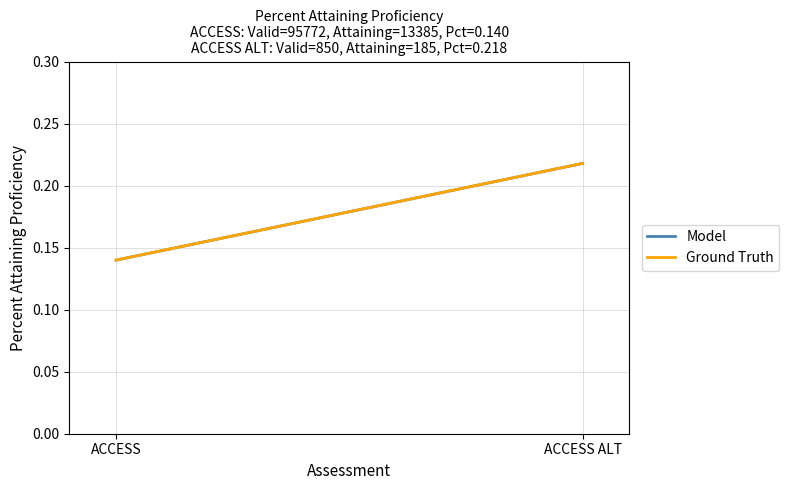

What is the highest value of the Model series?

0.2